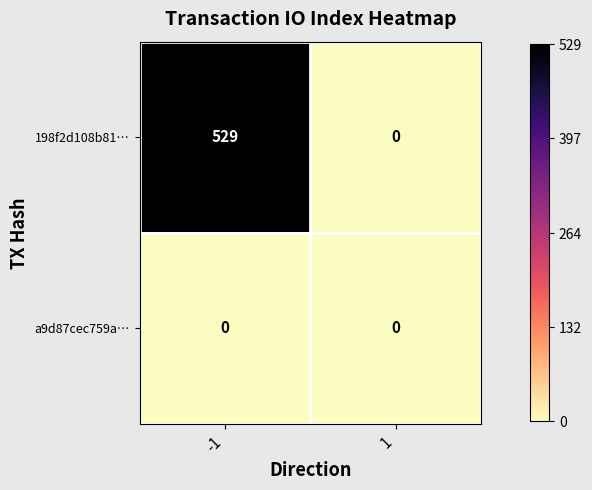

Reading left to right, list all the values displayed in this chart.

198f2d108b81…: 529	0
a9d87cec759a…: 0	0